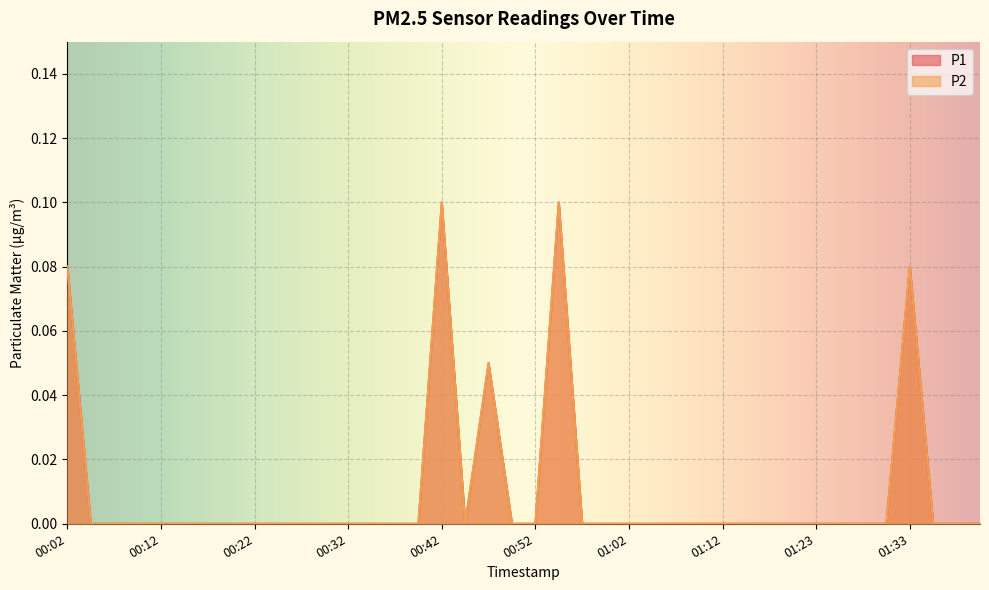

Is it true that P1 equals 0.0 at 00:27?

False